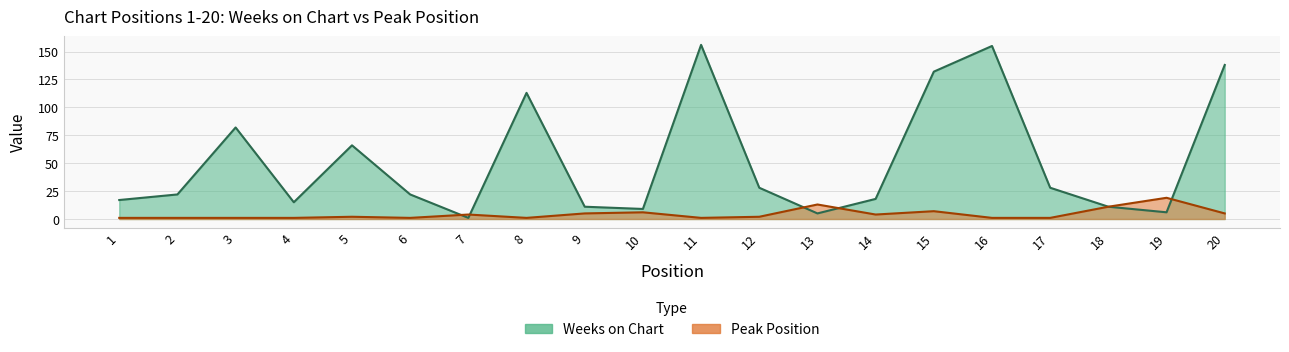

Reading left to right, transcribe all the data shown in this chart.

Weeks on Chart: 1=17	2=22	3=82	4=15	5=66	6=22	7=1	8=113	9=11	10=9	11=156	12=28	13=5	14=18	15=132	16=155	17=28	18=11	19=6	20=138
Peak Position: 1=1	2=1	3=1	4=1	5=2	6=1	7=4	8=1	9=5	10=6	11=1	12=2	13=13	14=4	15=7	16=1	17=1	18=11	19=19	20=5